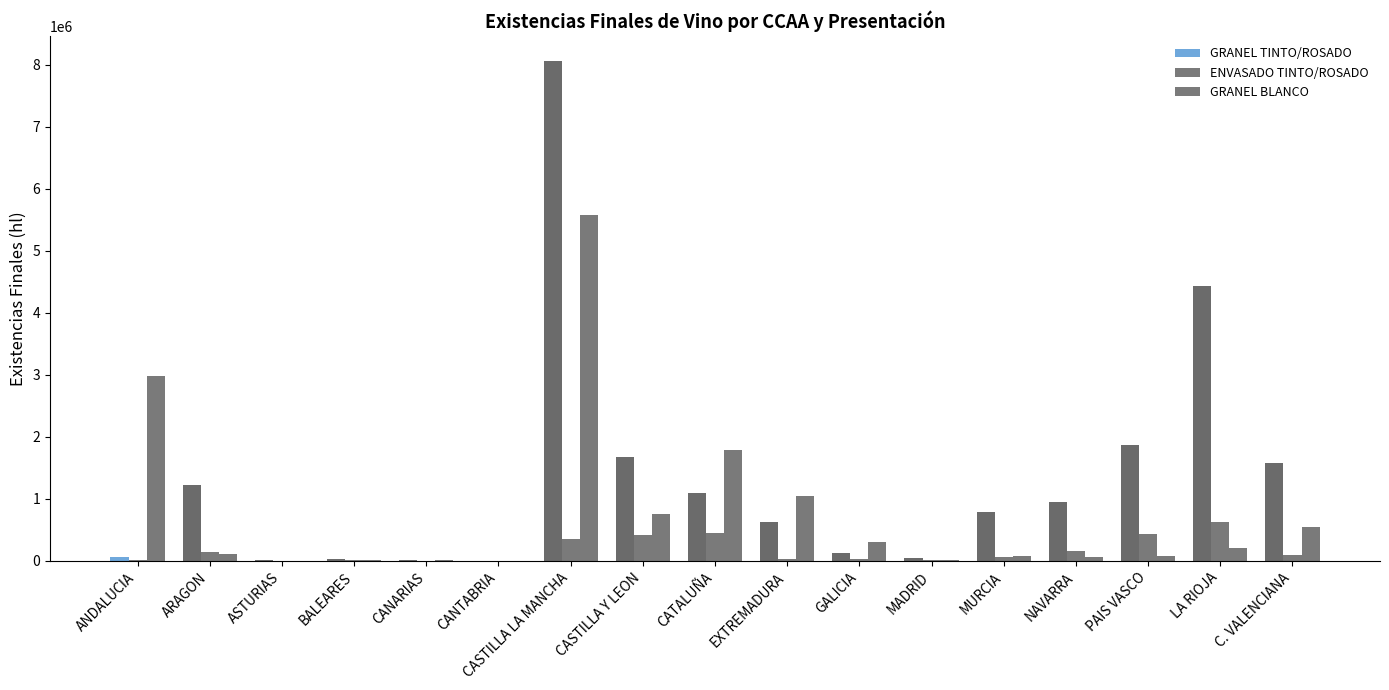

Which has a higher value, GALICIA or CATALUÑA?

CATALUÑA